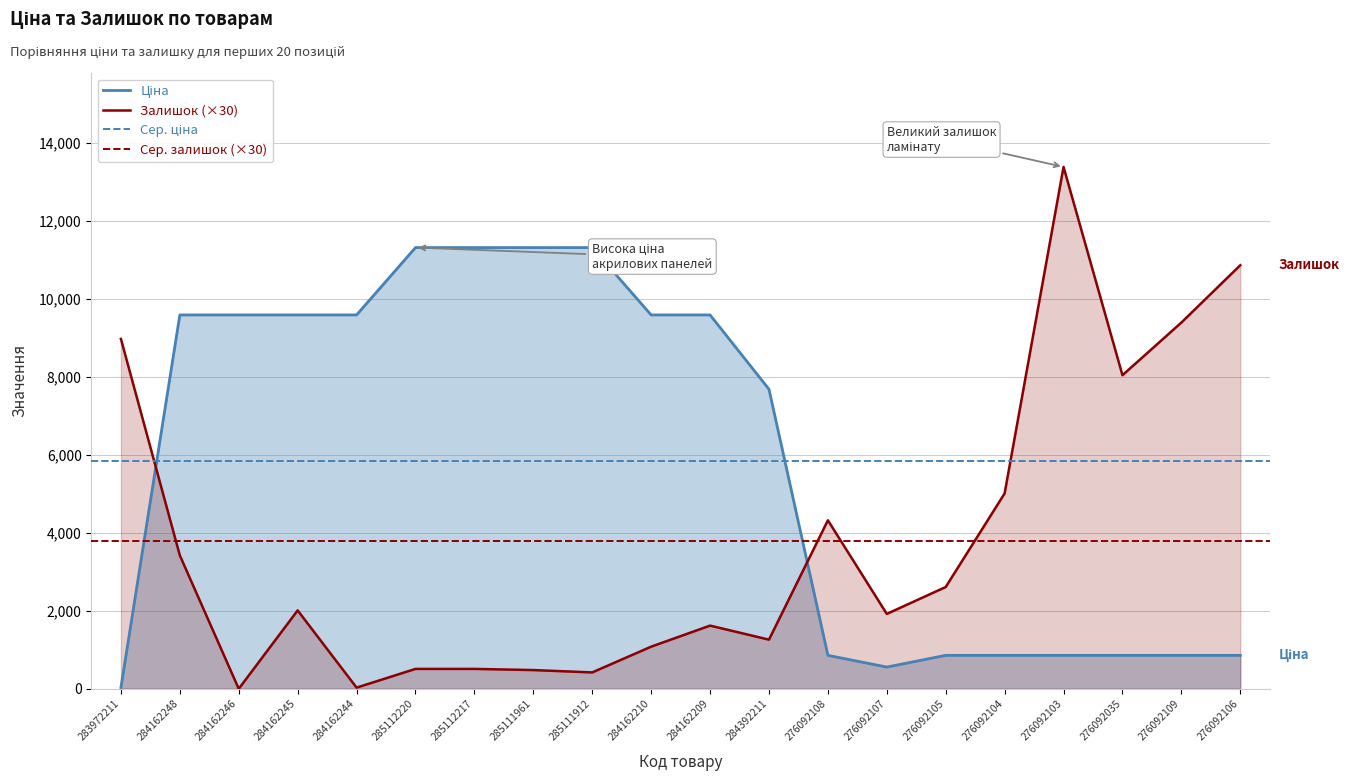

List the labels in order of Ціна value, smallest first.

283972211, 276092107, 276092108, 276092105, 276092104, 276092103, 276092035, 276092109, 276092106, 284392211, 284162248, 284162246, 284162245, 284162244, 284162210, 284162209, 285112220, 285112217, 285111961, 285111912